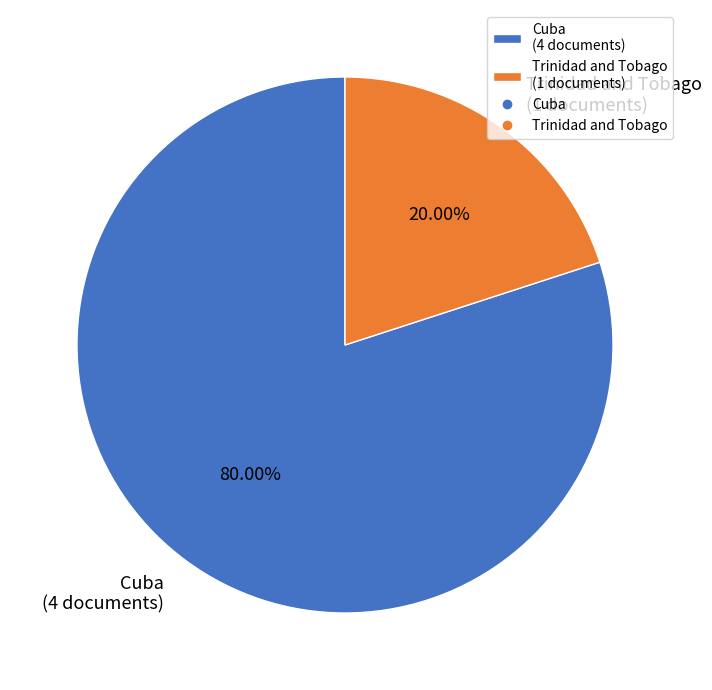

What percentage is the Trinidad and Tobago slice, to the nearest percent?

20%